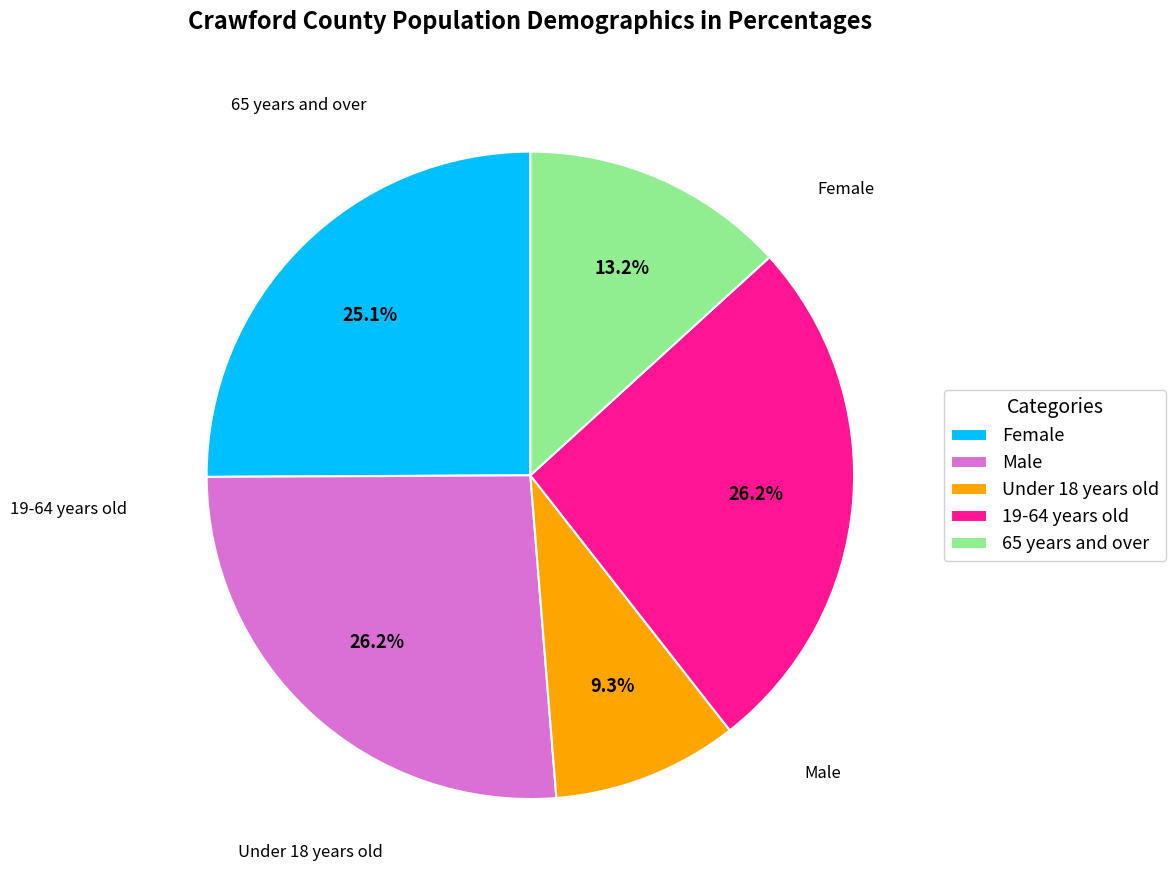

How many slices are in this pie chart?

5